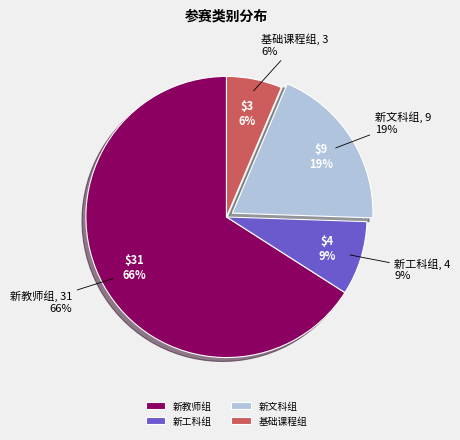

Rank the categories by value from lowest to highest.

基础课程组, 新工科组, 新文科组, 新教师组